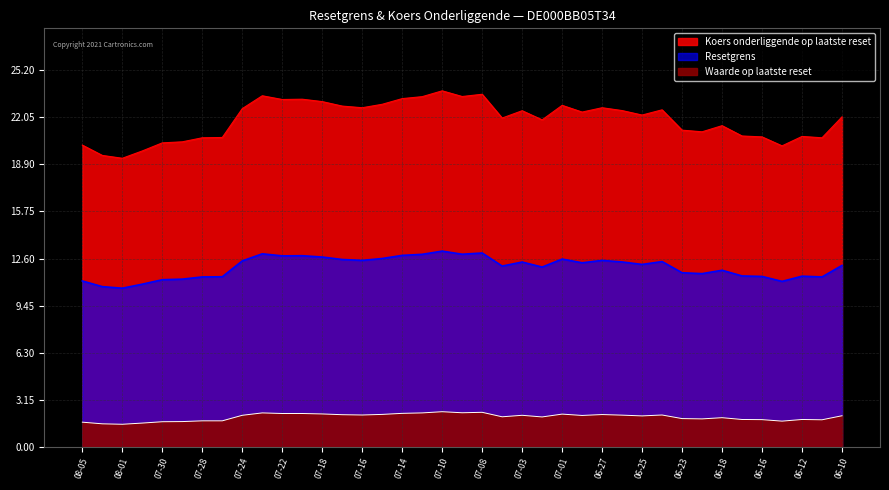

Which has a higher value, 2025-07-10 or 2025-06-17?

2025-07-10